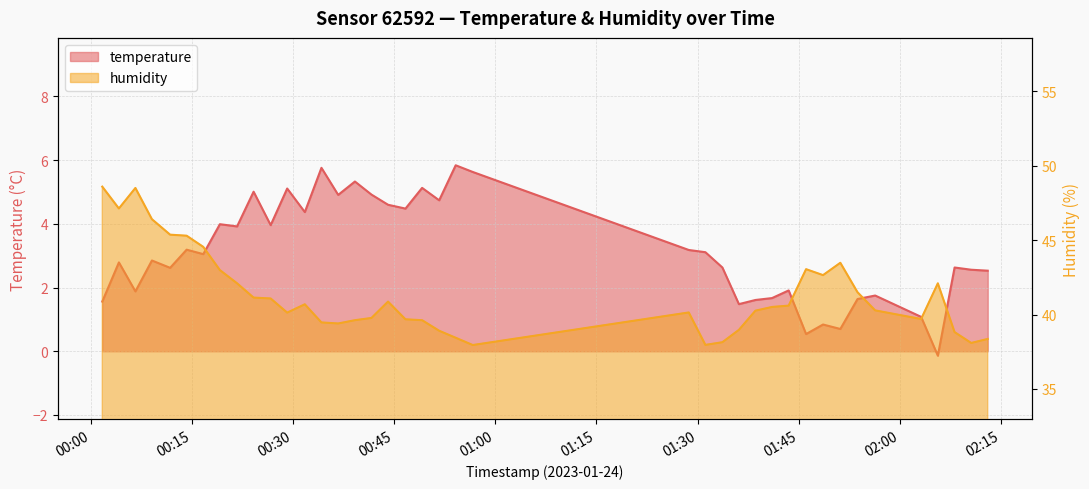

At which label is humidity closest to 43?

2023-01-24T00:19:08